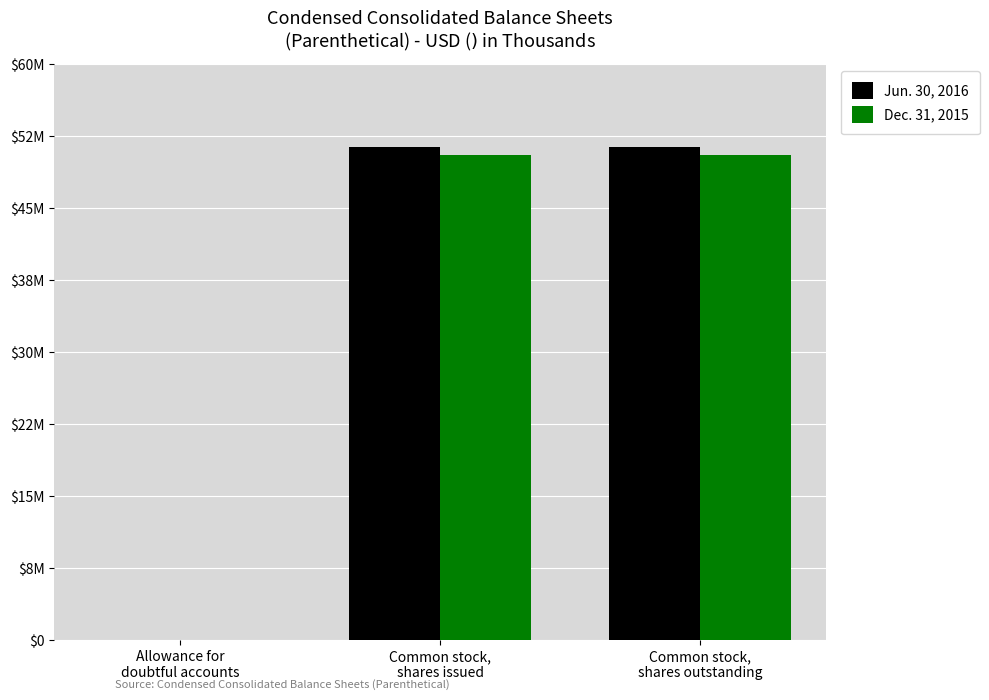

What are all the series names shown in the legend?

Jun. 30, 2016, Dec. 31, 2015